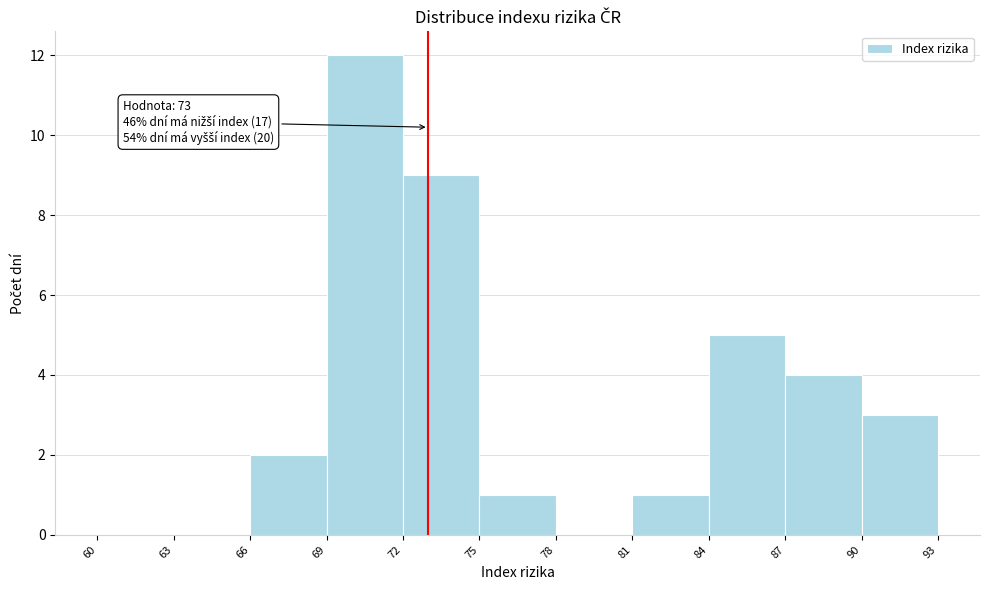

Over which range of the x-axis is the bar tallest?

69 to 72